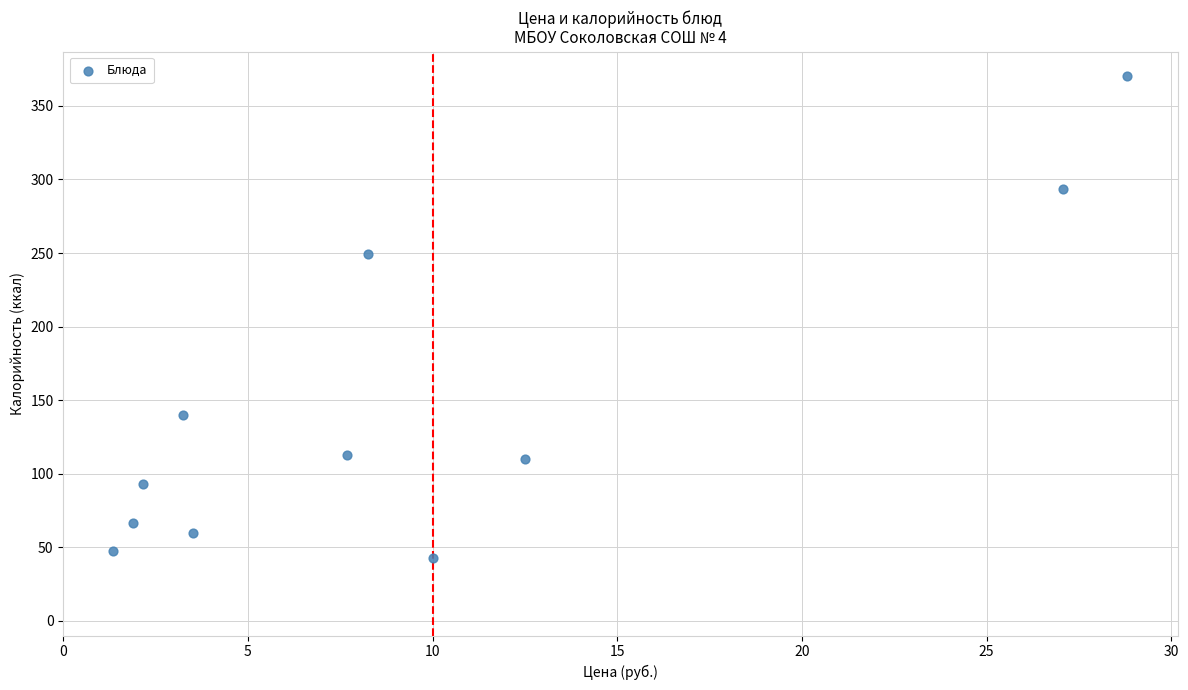

What Y value in the scatter plot is closest to 206?

249.6